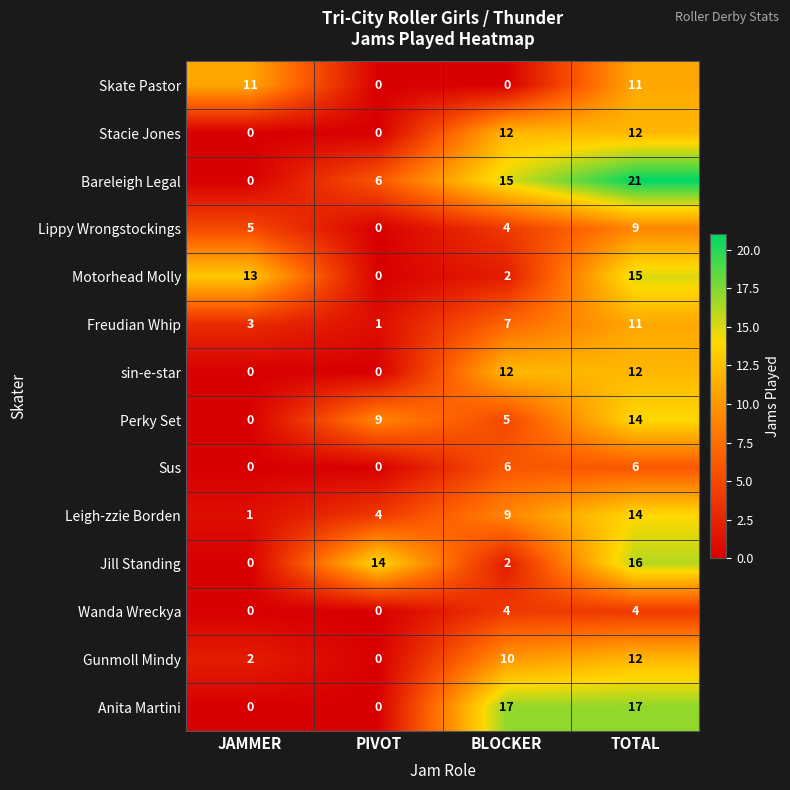

Is it true that Freudian Whip equals 3 at JAMMER?

True